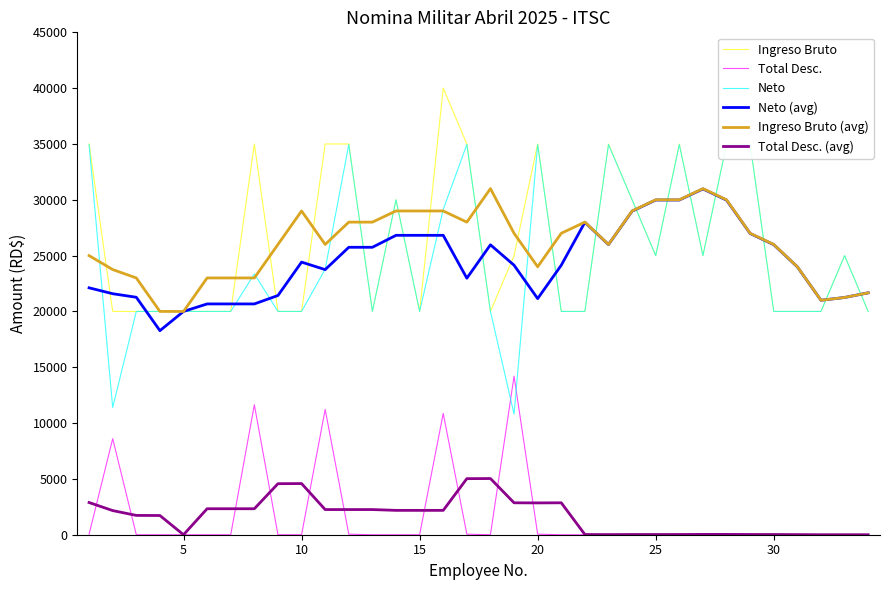

What is the highest value of the Ingreso Bruto (avg) series?

31000.0